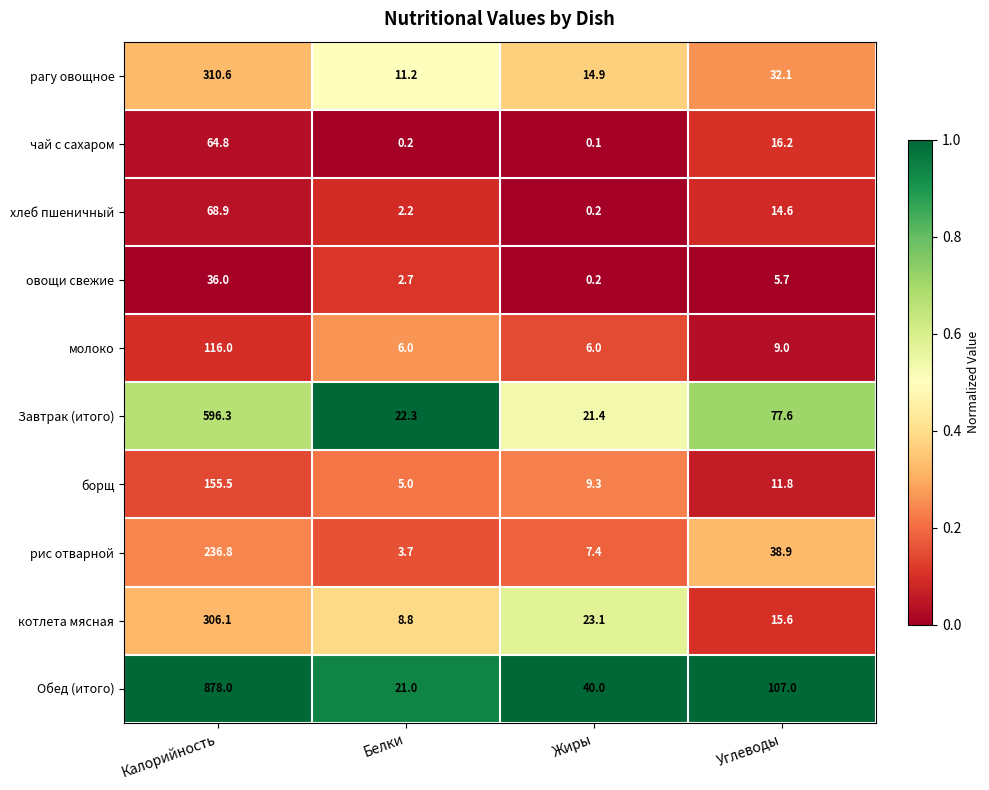

Is the value of хлеб пшеничный at Белки greater than the value of молоко at Жиры?

No